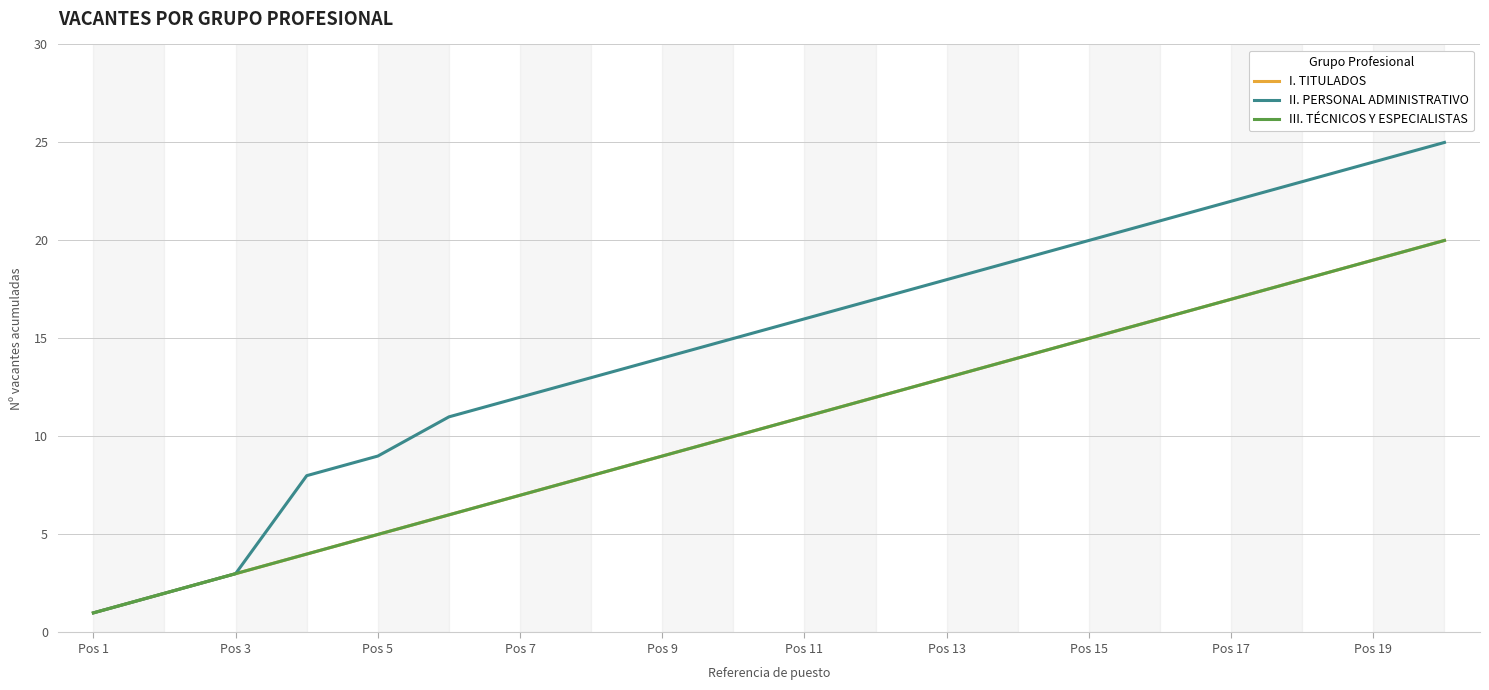

Which series has the widest spread of values?

II. PERSONAL ADMINISTRATIVO